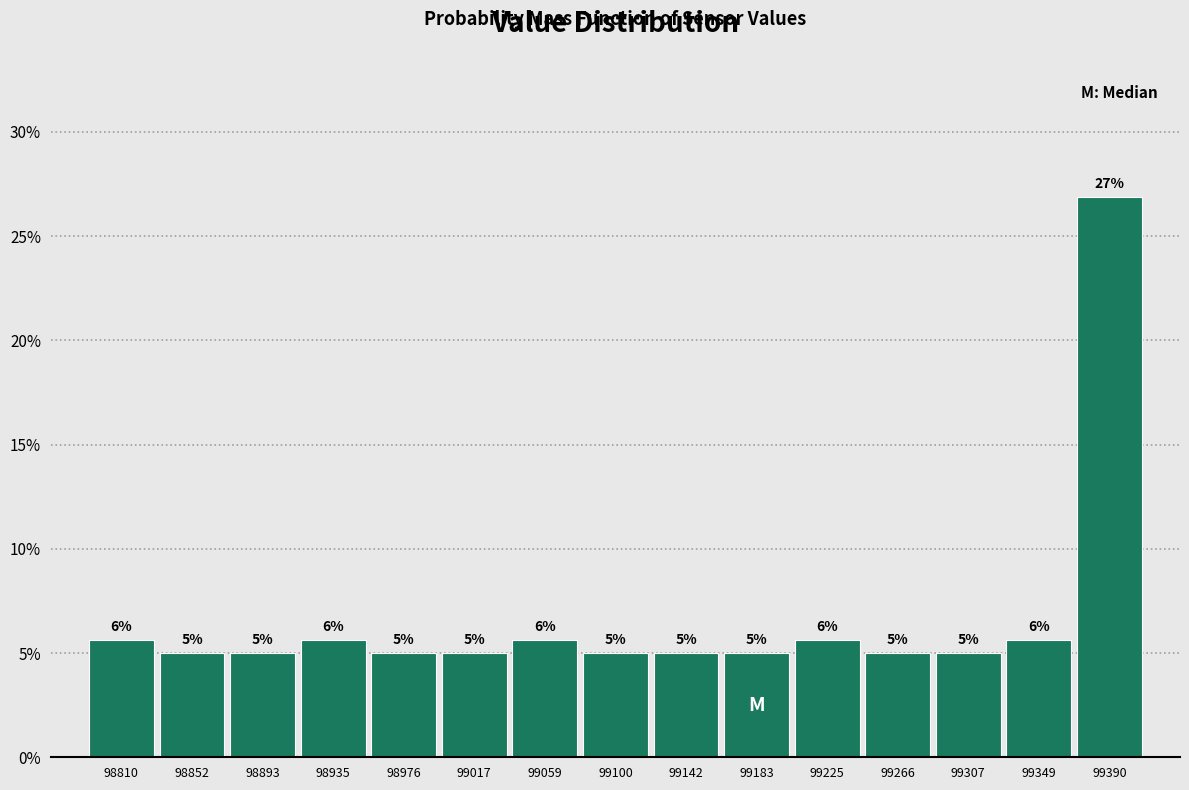

Which range on the x-axis has the tallest bar?

99370 to 99410